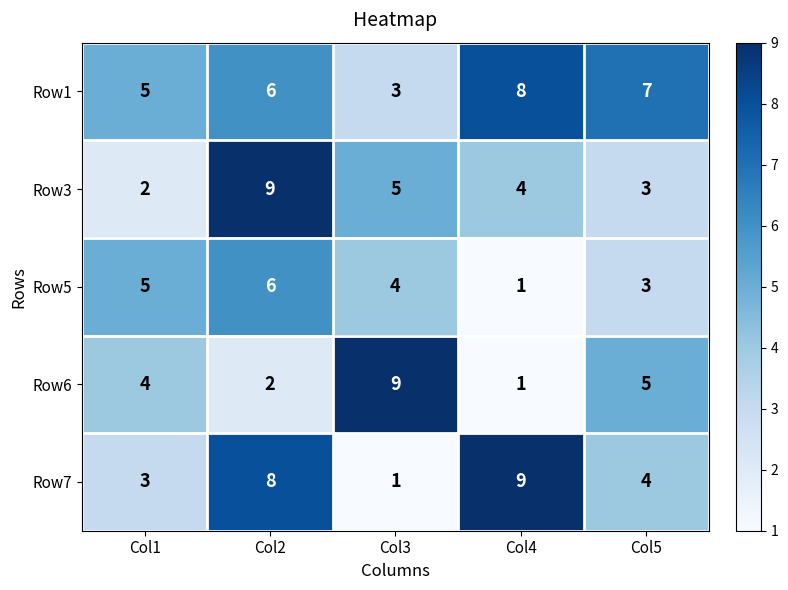

What is the maximum value shown in the chart?

9